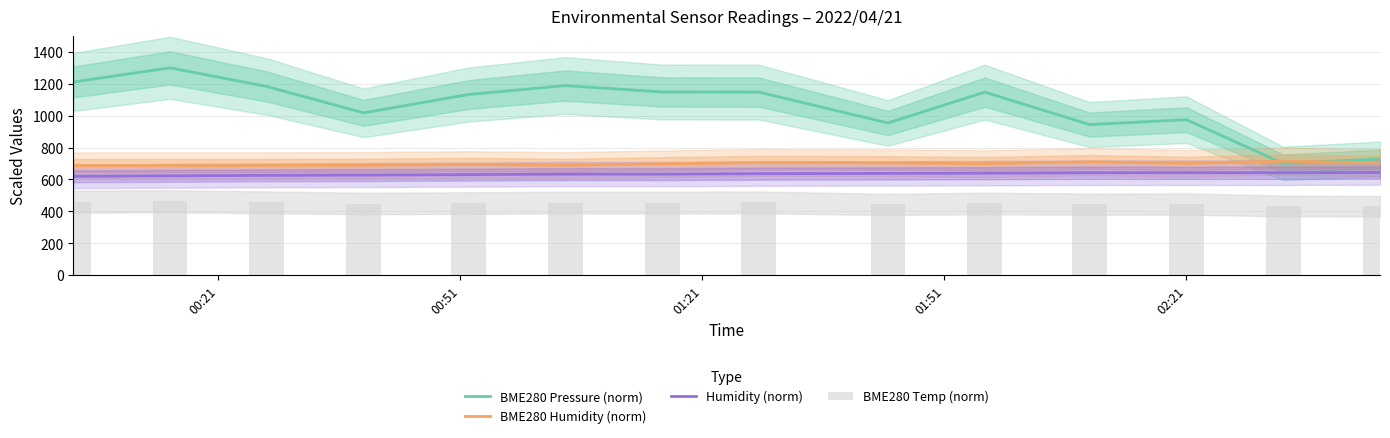

True or false: BME280 Humidity (norm) and Humidity (norm) cross at least once.

False